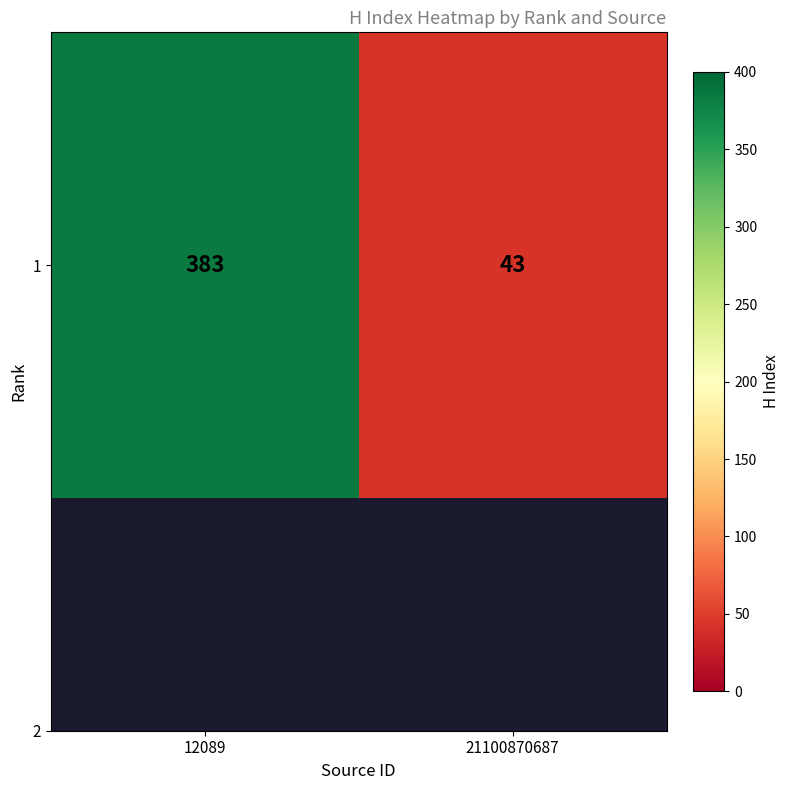

Rank the categories by value from lowest to highest.

21100870687, 12089